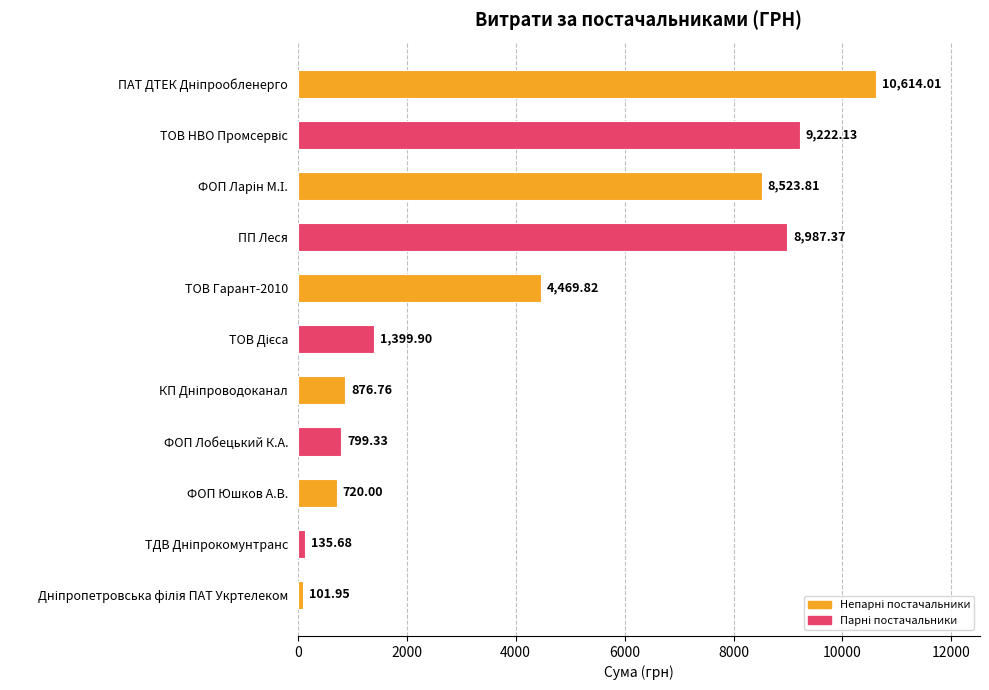

Does the chart contain any negative values?

No